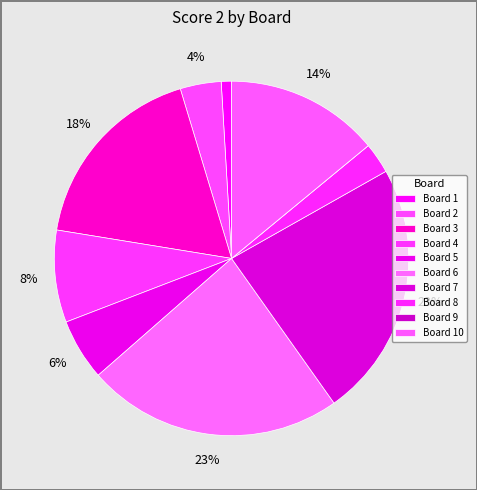

Which slice is the largest?

Board 6